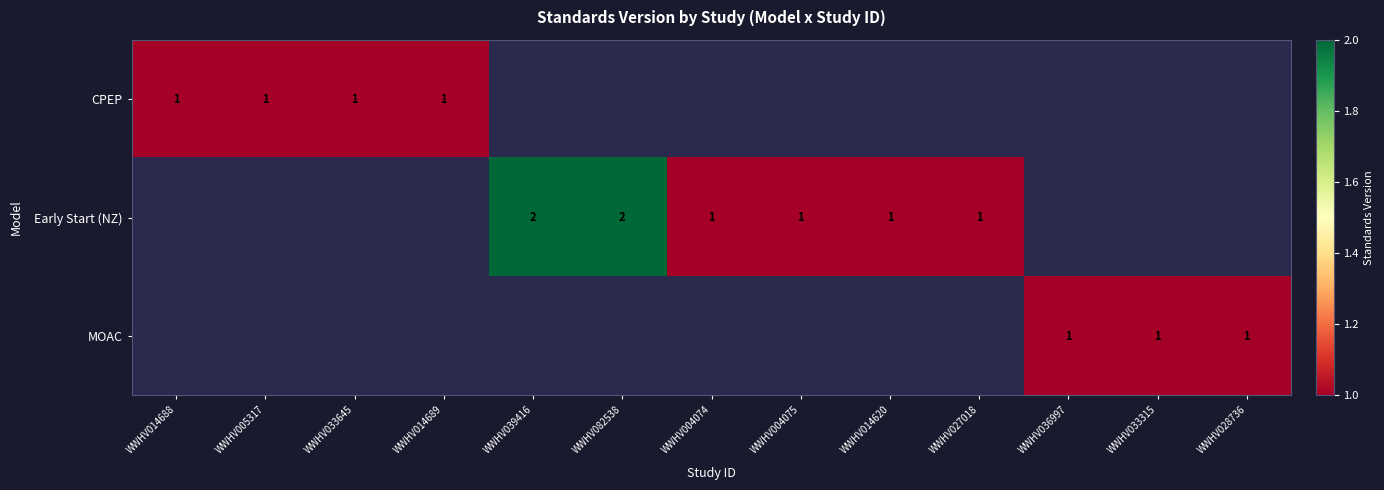

Is it true that Early Start (NZ) equals 1 at WWHV027018?

True